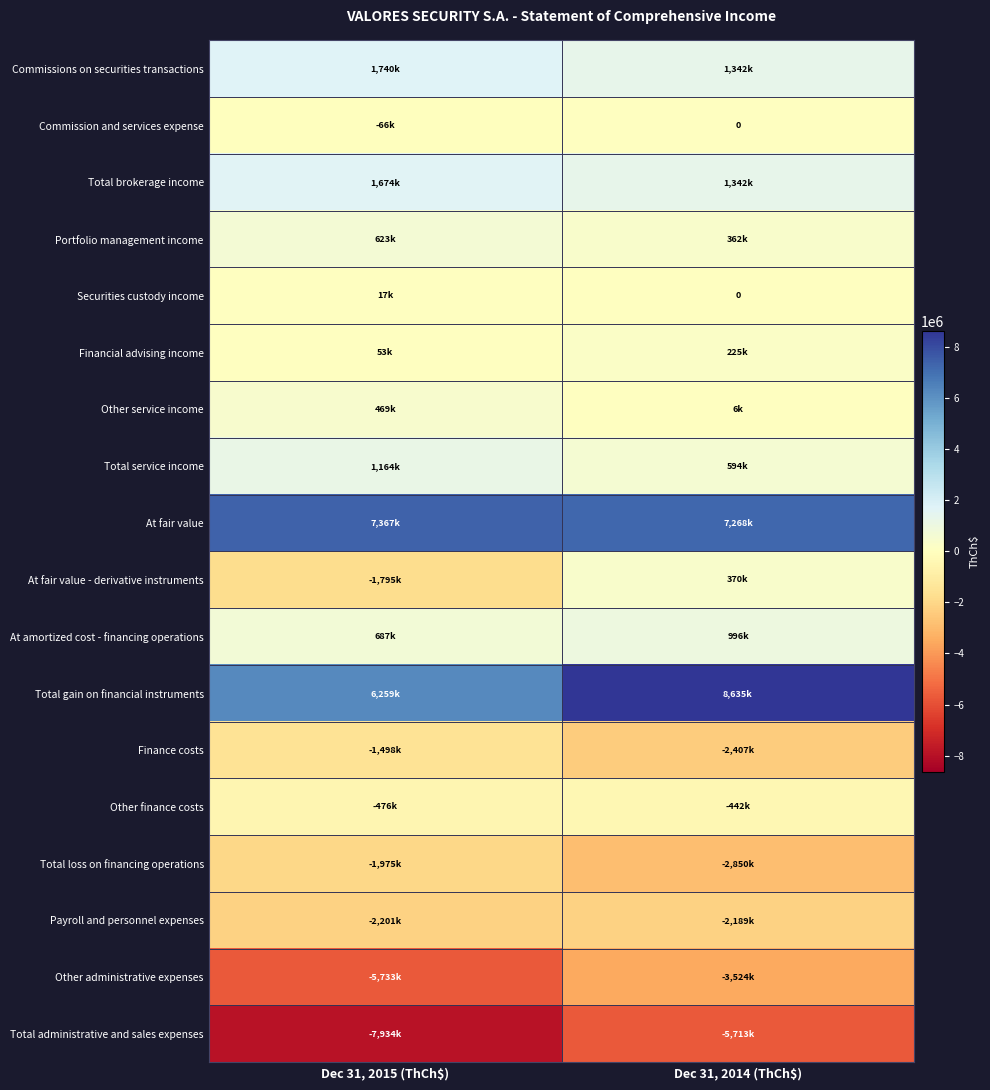

Which has a higher value, Dec 31, 2014 (ThCh$) or Dec 31, 2015 (ThCh$)?

Dec 31, 2015 (ThCh$)